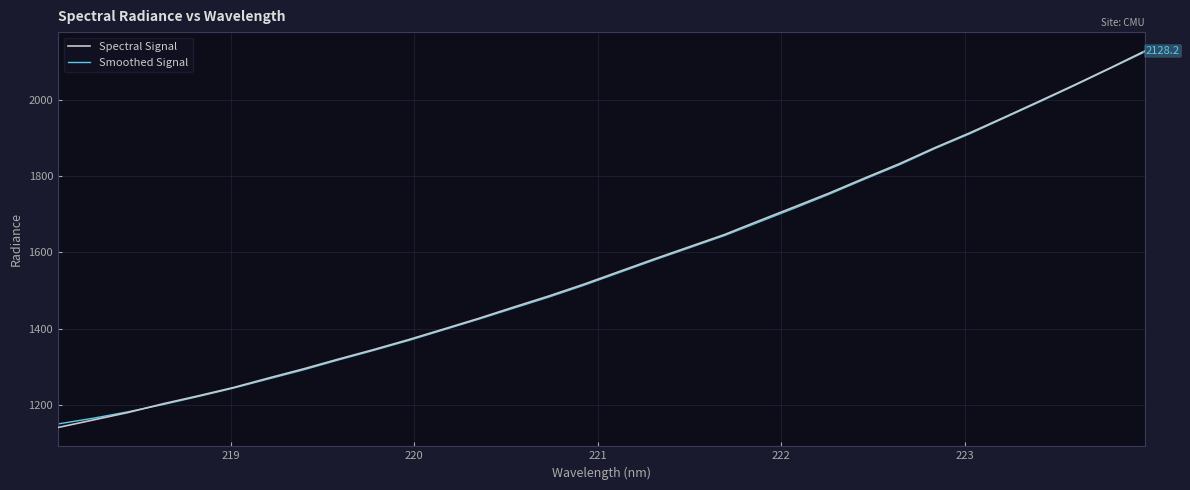

Which series has the largest range (max minus min)?

Spectral Signal